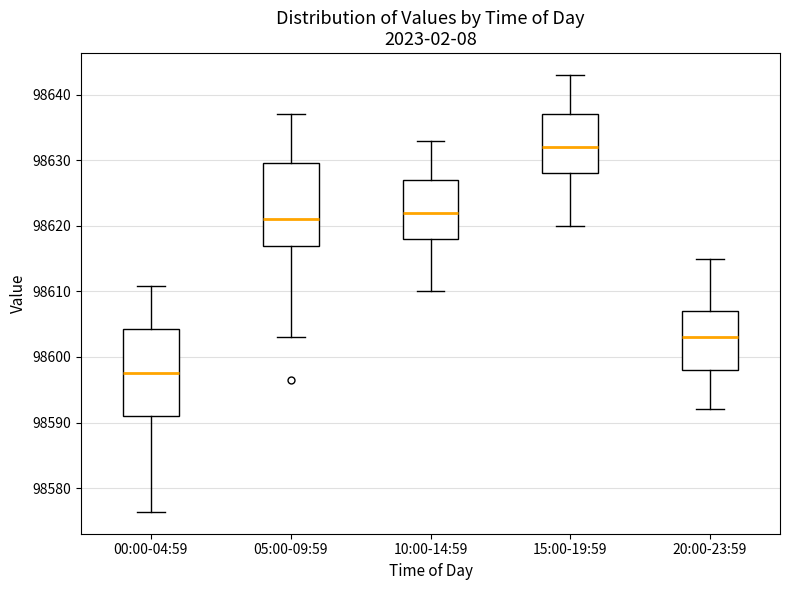

Which box's median line is the highest?

15:00-19:59